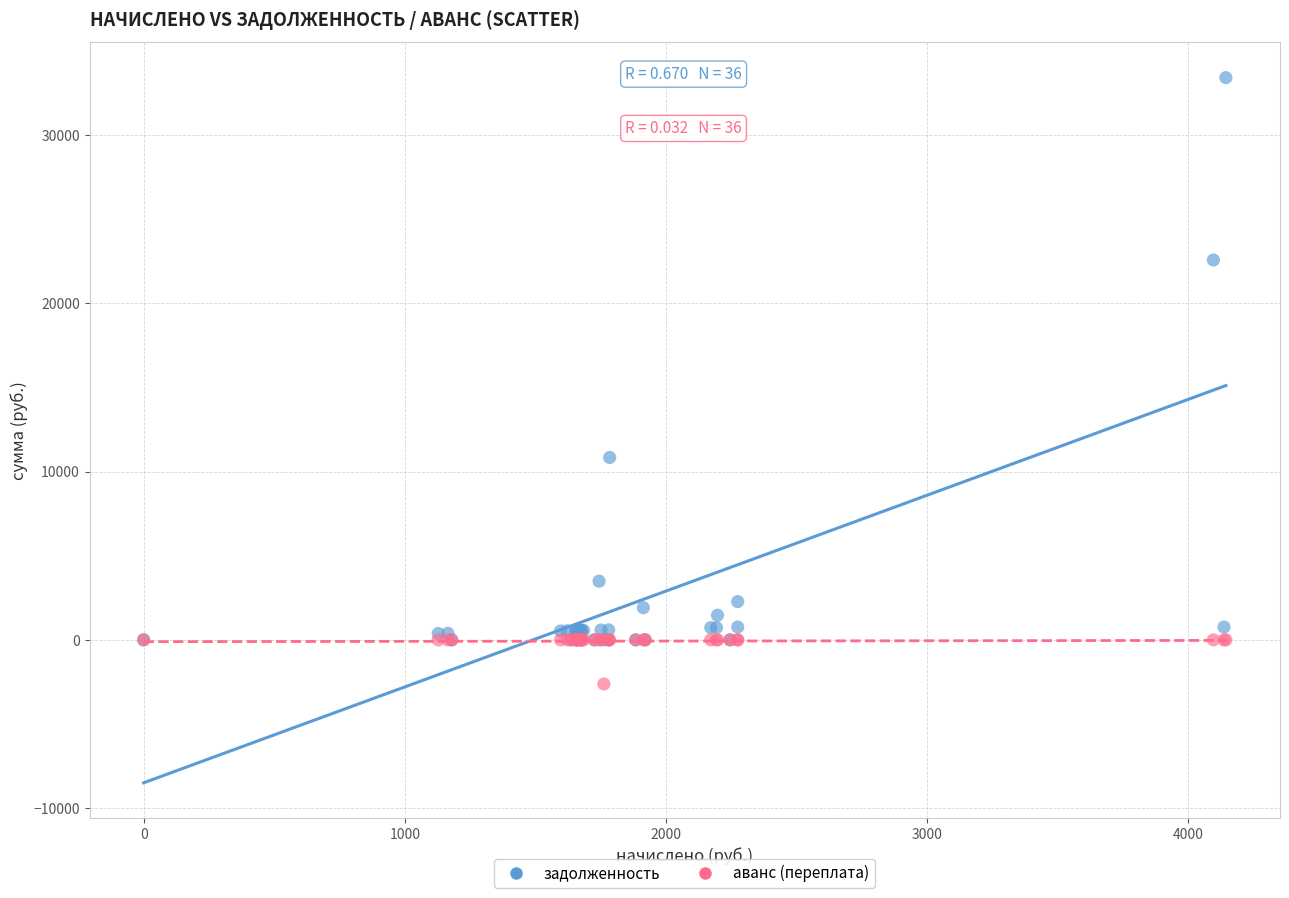

Across all series, what Y value is closest to 15400?

10842.1